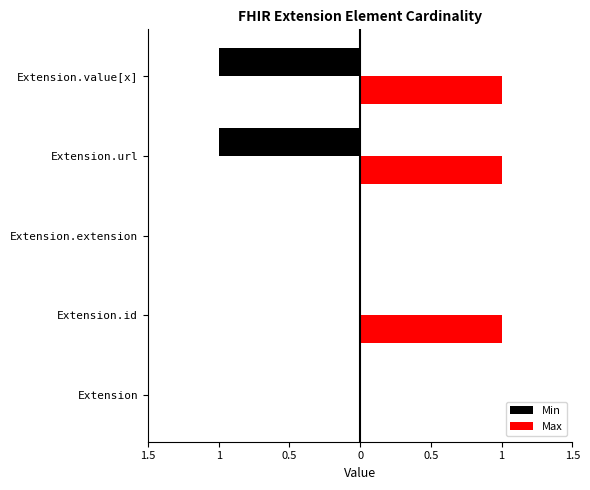

What is the maximum value for Max?

1